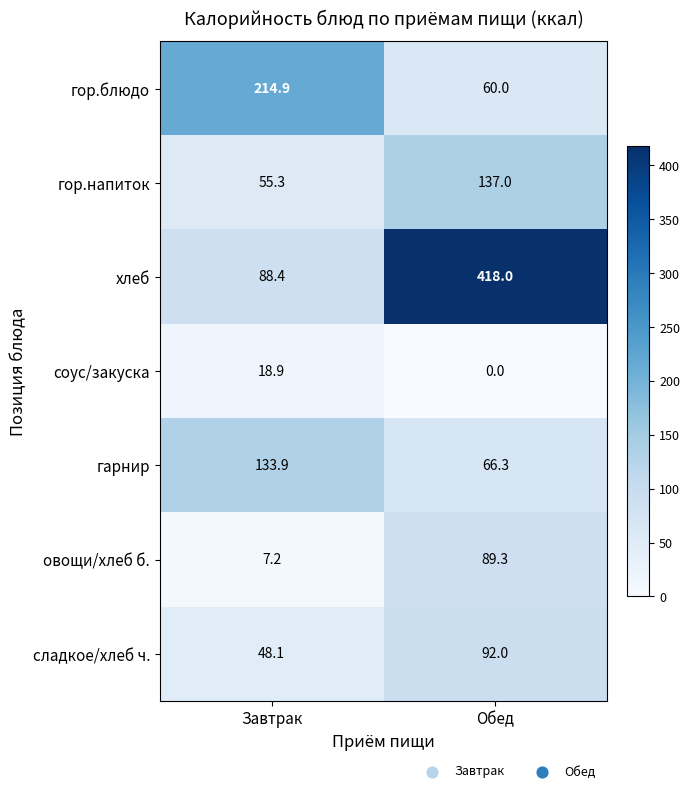

Which series changed the most between Завтрак and Обед?

хлеб